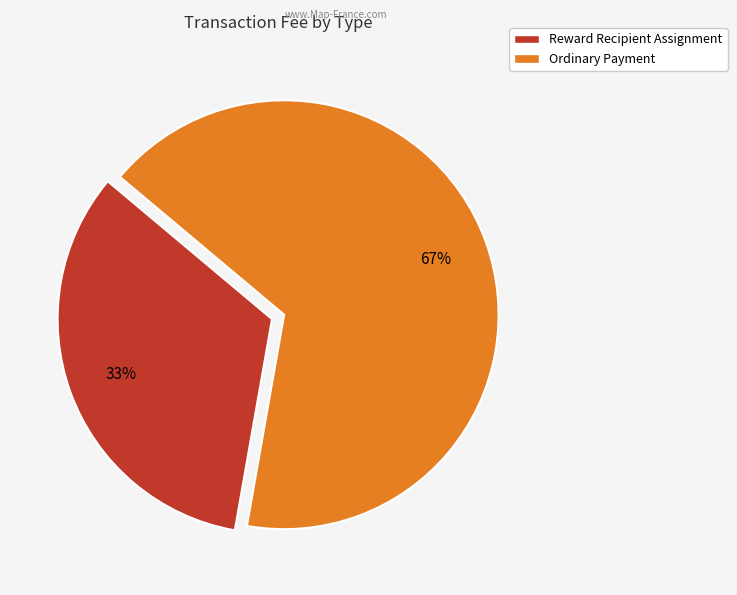

What percentage is the Ordinary Payment slice, to the nearest percent?

67%